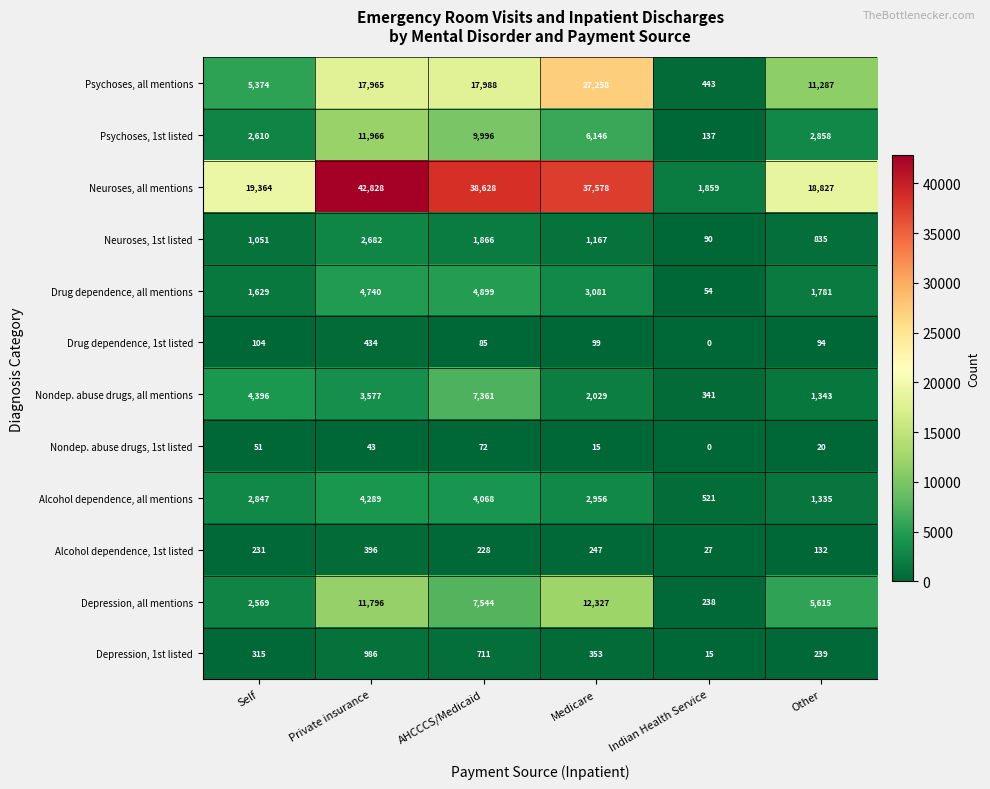

What is the maximum value for Drug dependence, all mentions?

4899